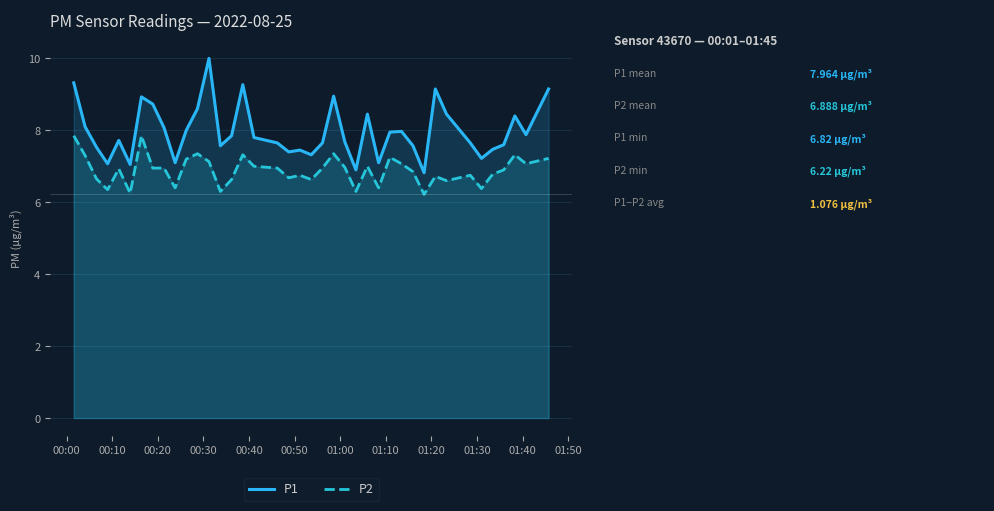

Count the number of categories in the chart.

40